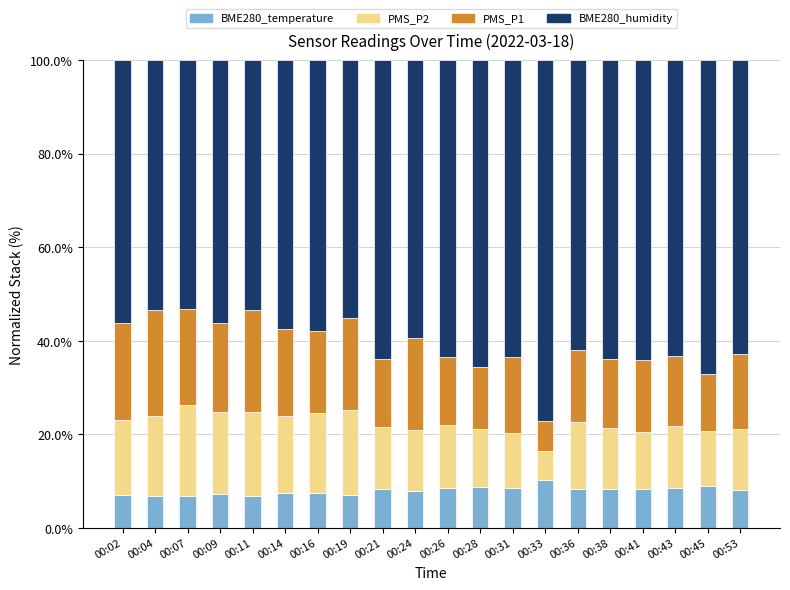

The value of BME280_temperature at 00:26 is 13.1. True or false?

False